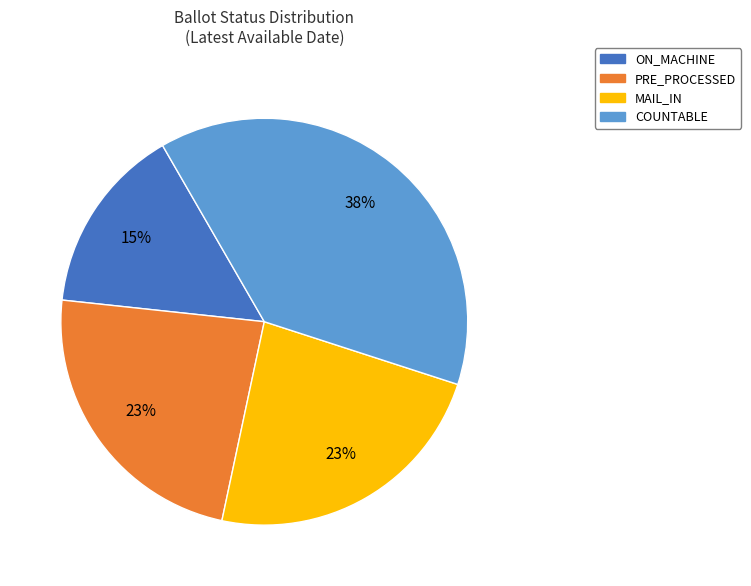

Combined, do COUNTABLE and PRE_PROCESSED account for over 50%?

Yes